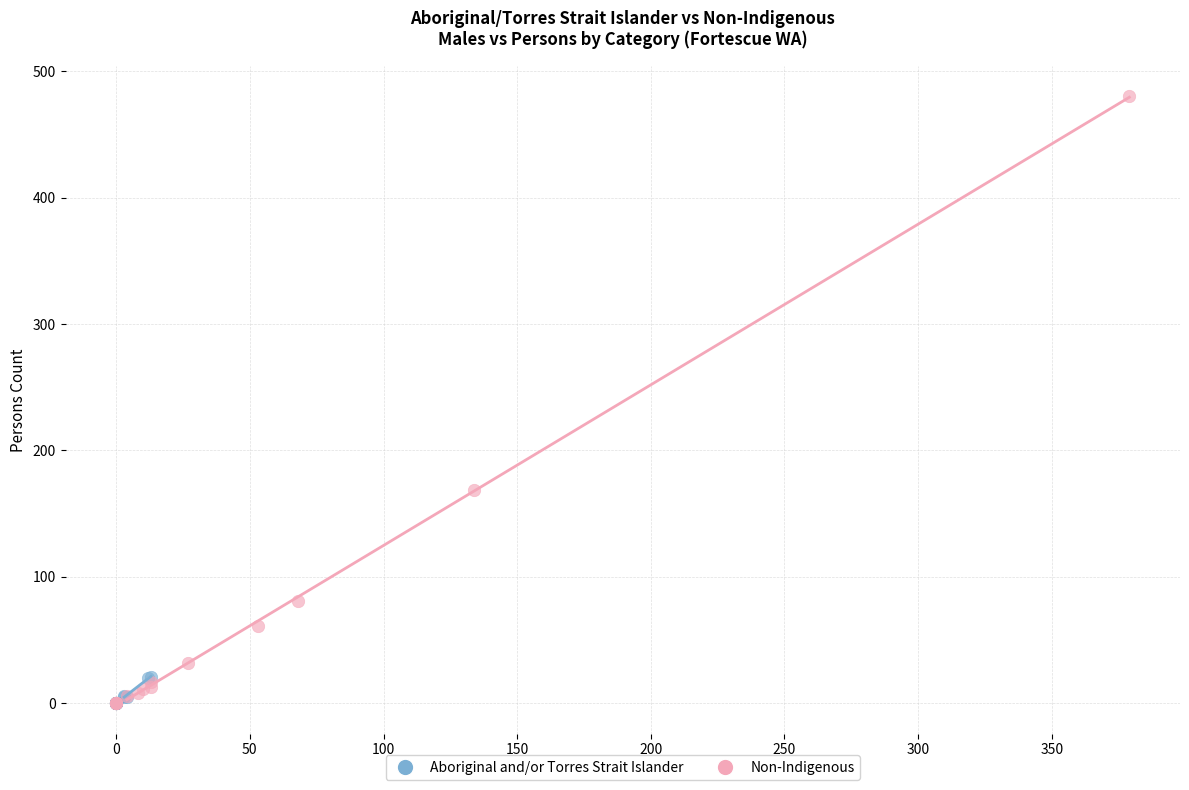

Which series has the widest spread of Y values?

Non-Indigenous